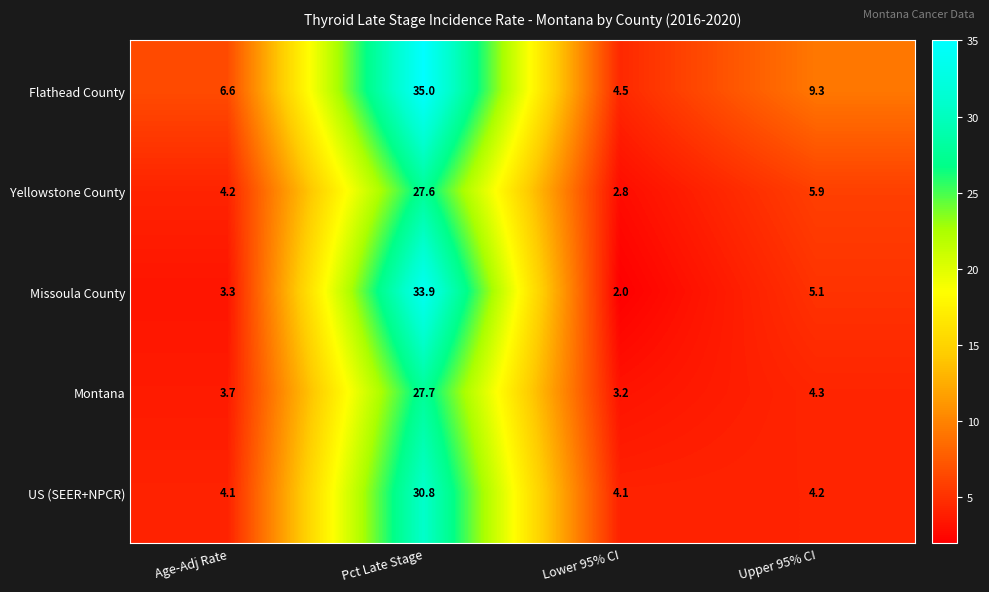

List the series in order of their peak value, lowest first.

Yellowstone County, Montana, US (SEER+NPCR), Missoula County, Flathead County